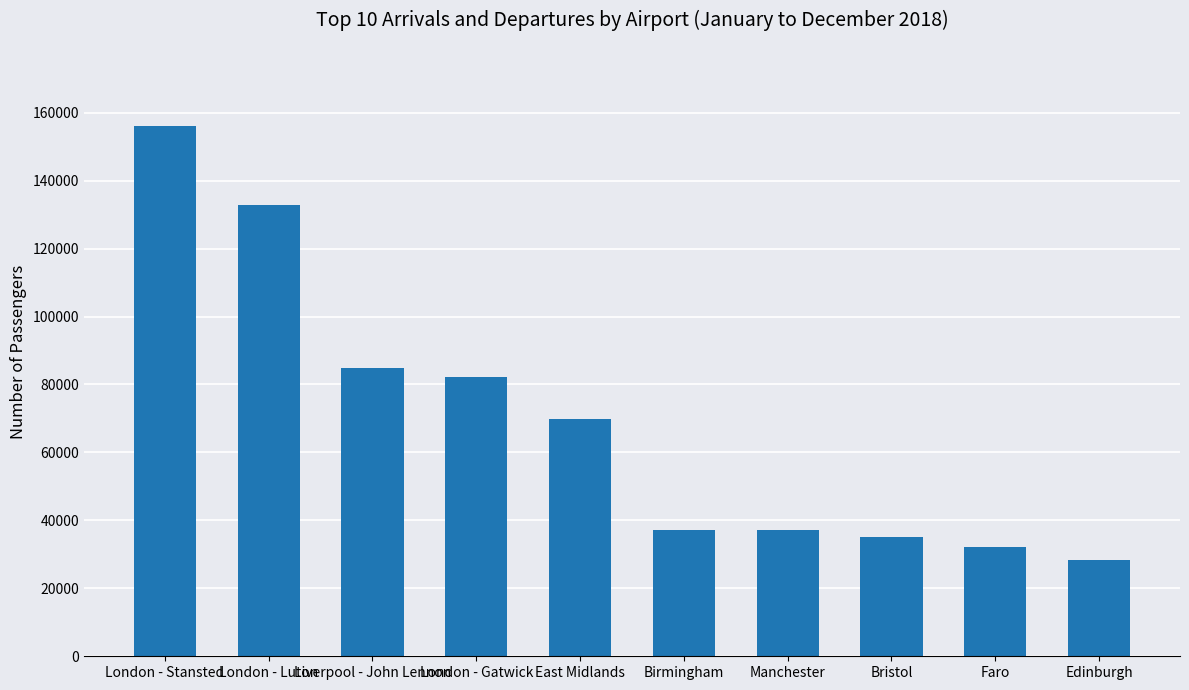

At which label does the data first exceed 69738?

London - Stansted